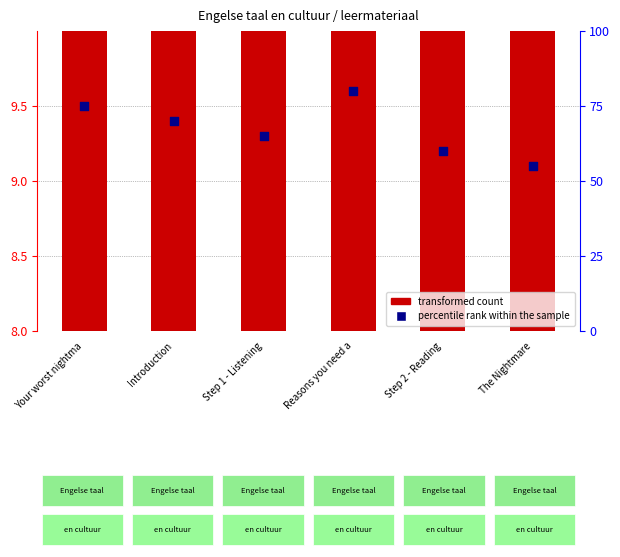

What are all the series names shown in the legend?

transformed count, percentile rank within the sample